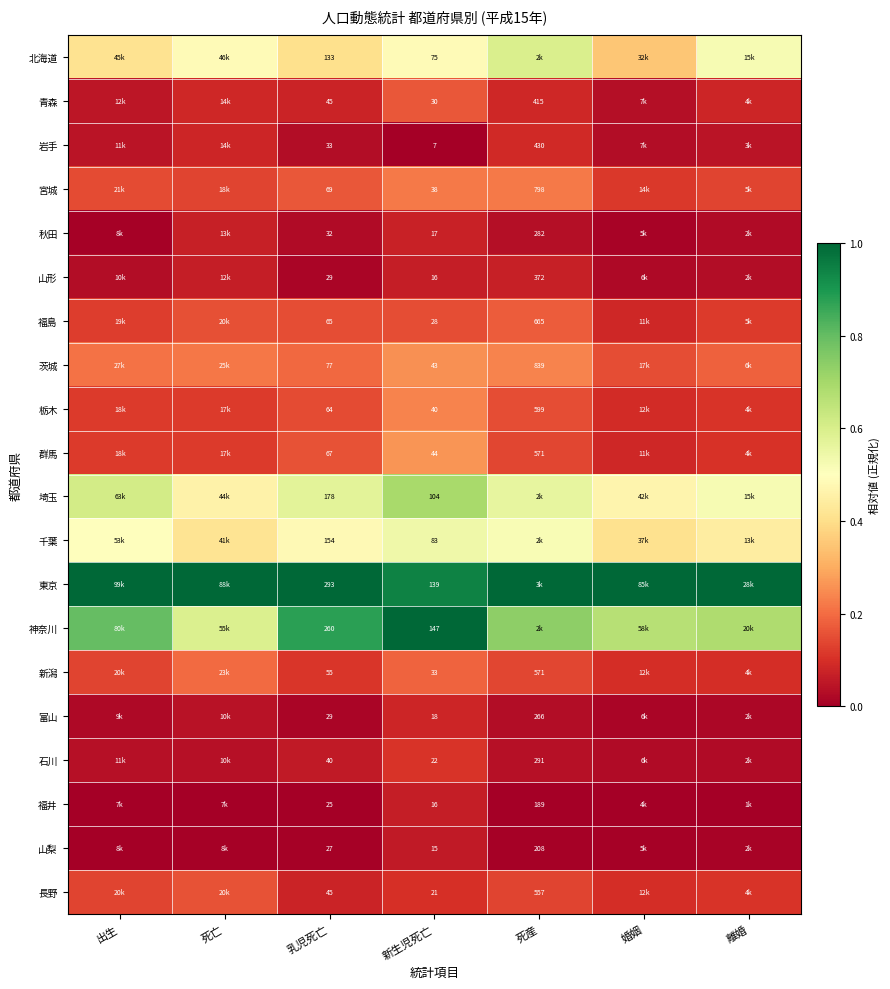

How many categories are shown in the chart?

7